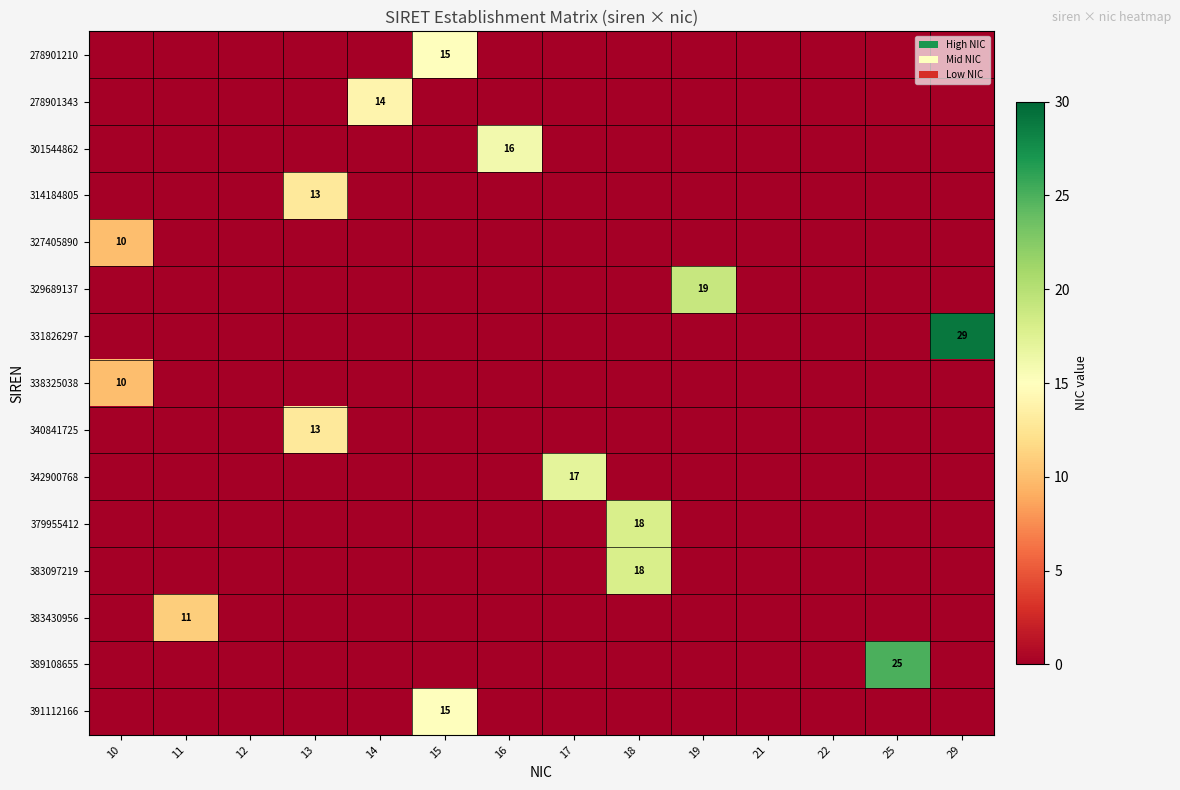

Is it true that 278901343 equals 14 at 14?

True